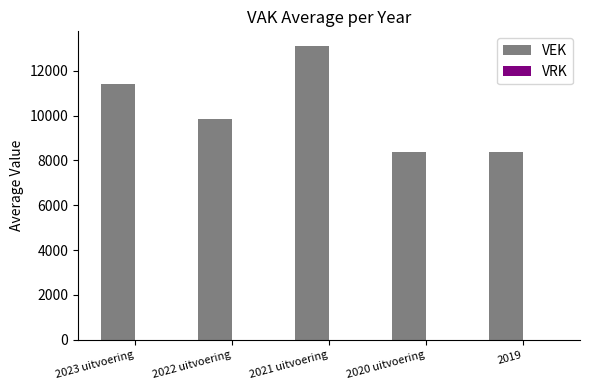

How many values are below 9860?

2